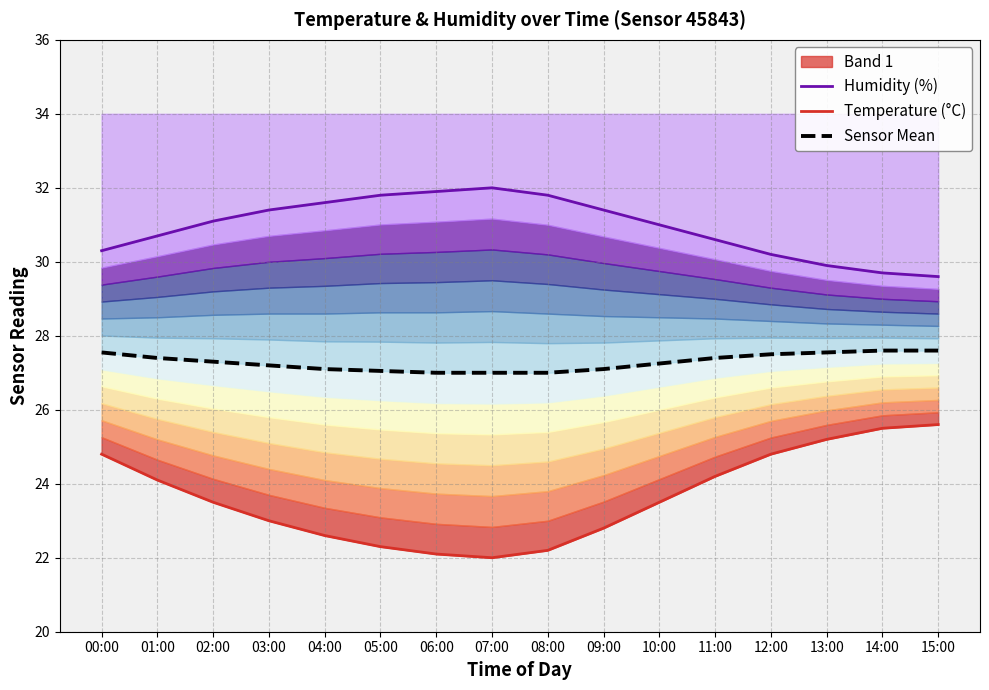

Is the value of Humidity (%) at 04:00 greater than the value of Temperature (°C) at 12:00?

Yes